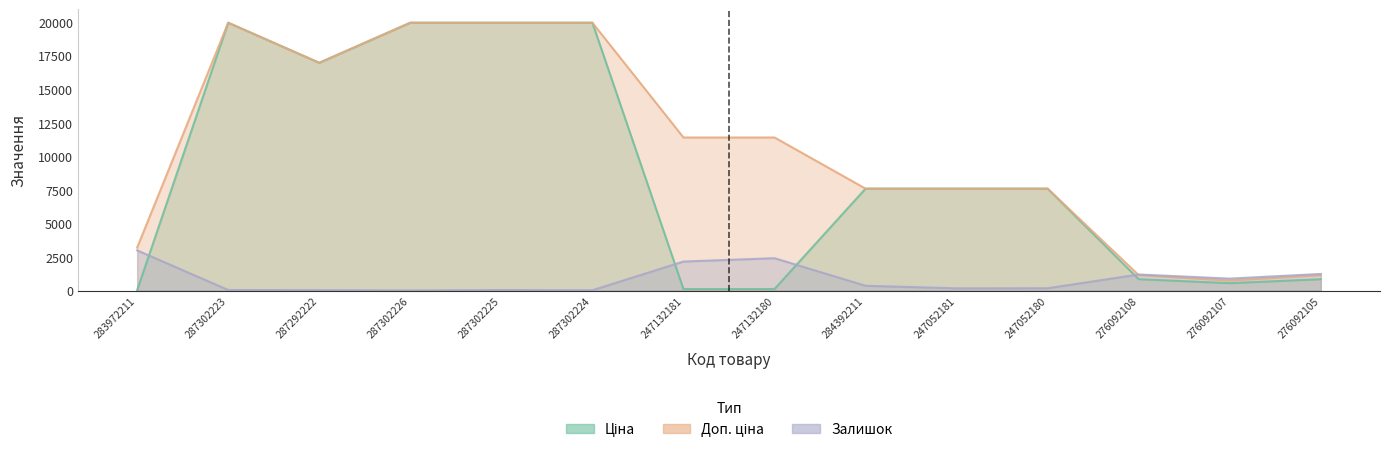

Which series has the largest total across all categories?

Доп. ціна